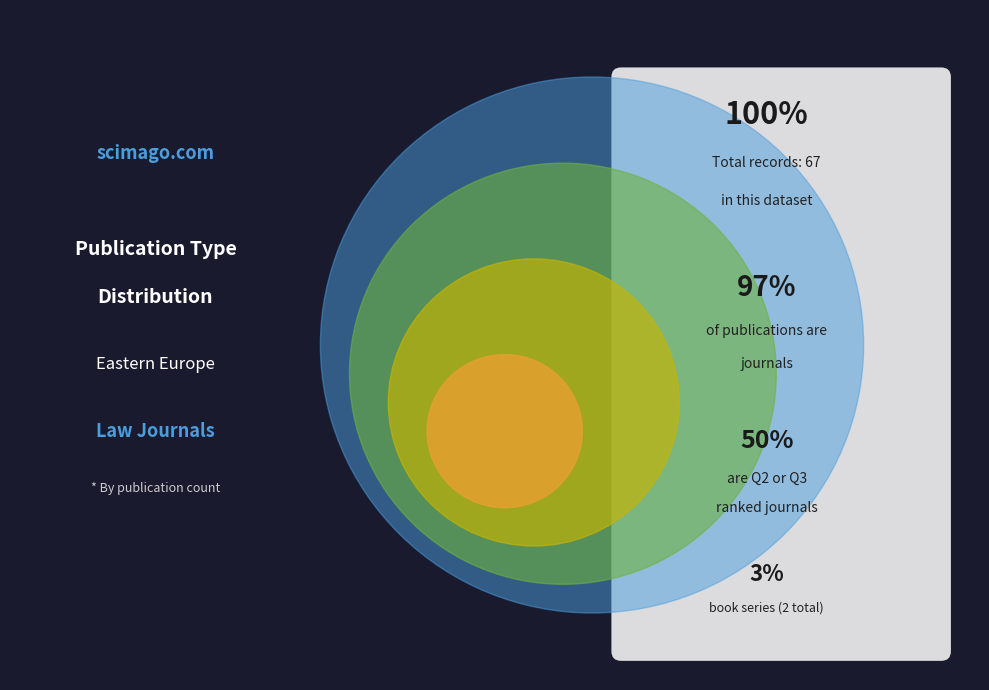

Which slice is the largest?

journal